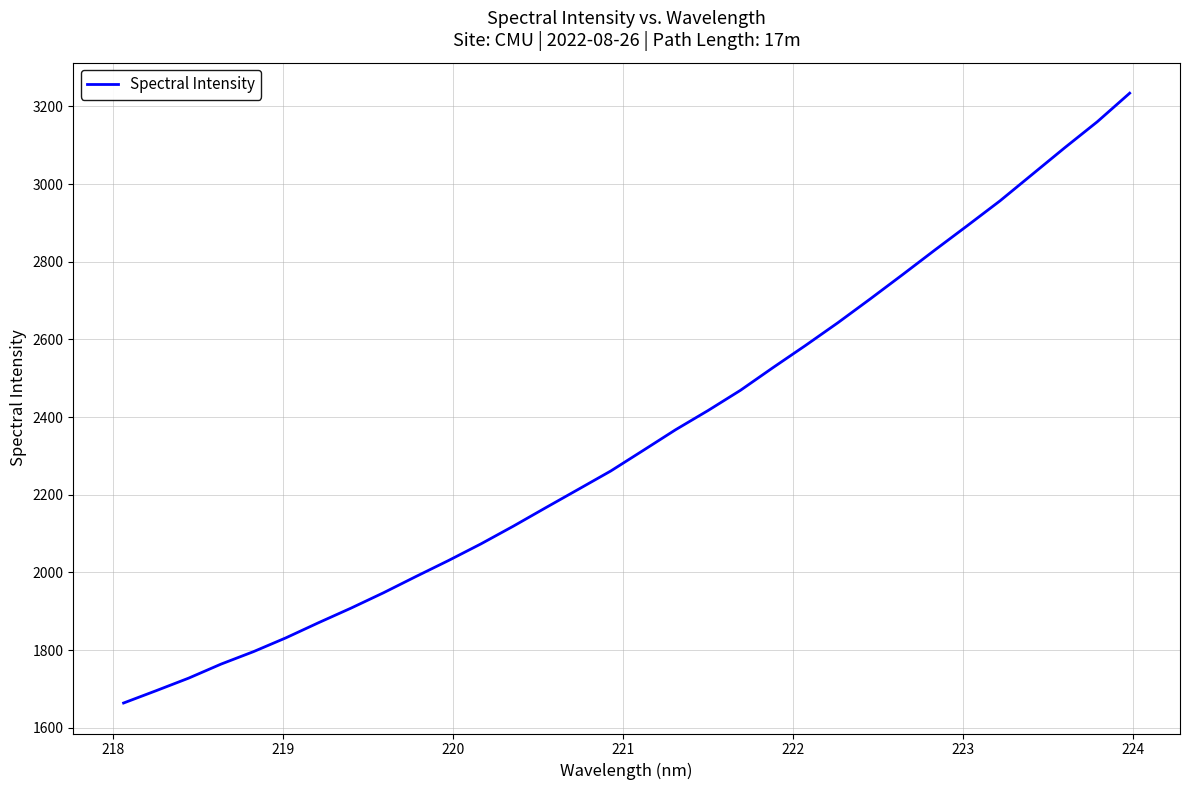

What is the maximum value shown in the chart?

3234.2